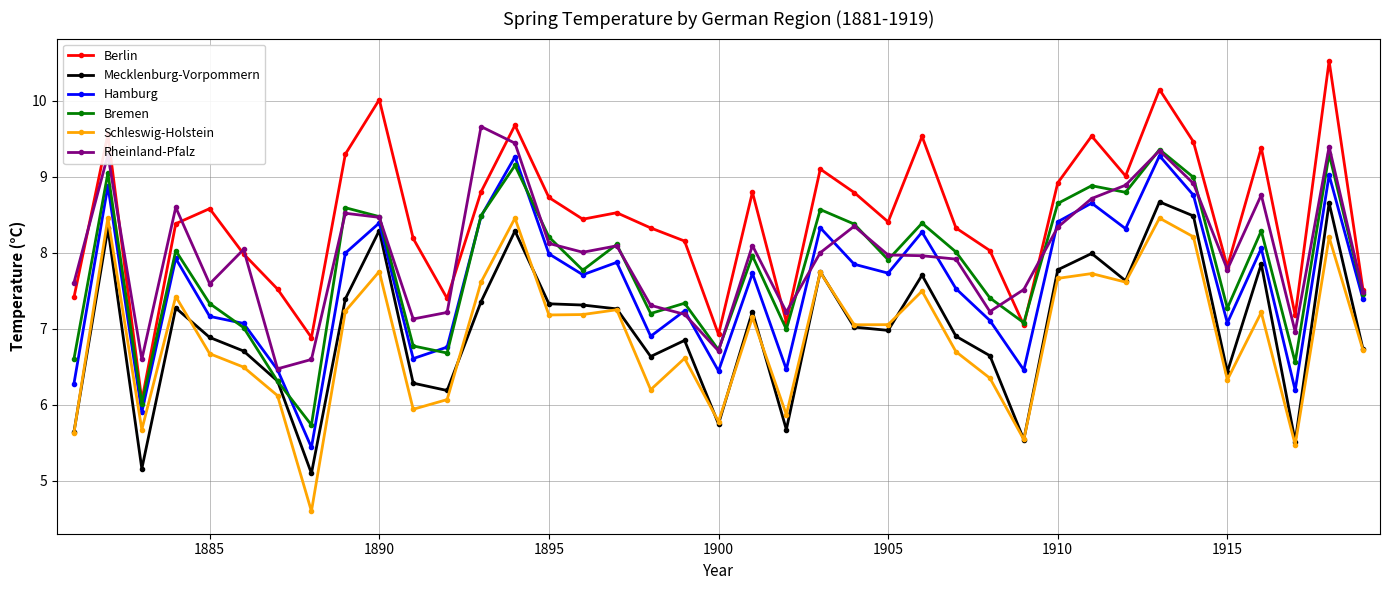

How many lines are shown in the chart?

6